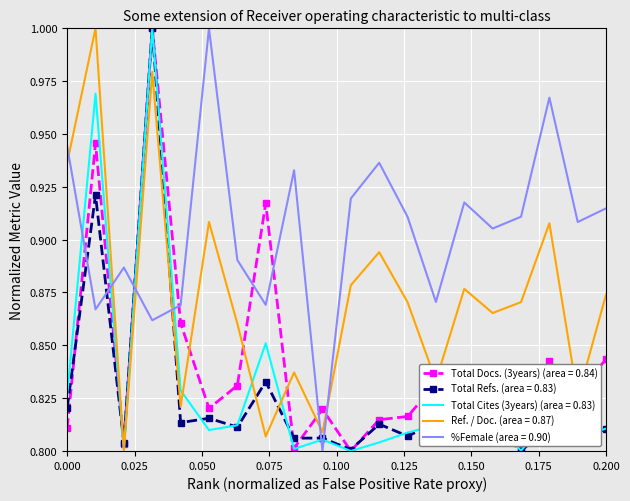

True or false: Total Cites (3years) (area = 0.83) and %Female (area = 0.90) cross at least once.

True